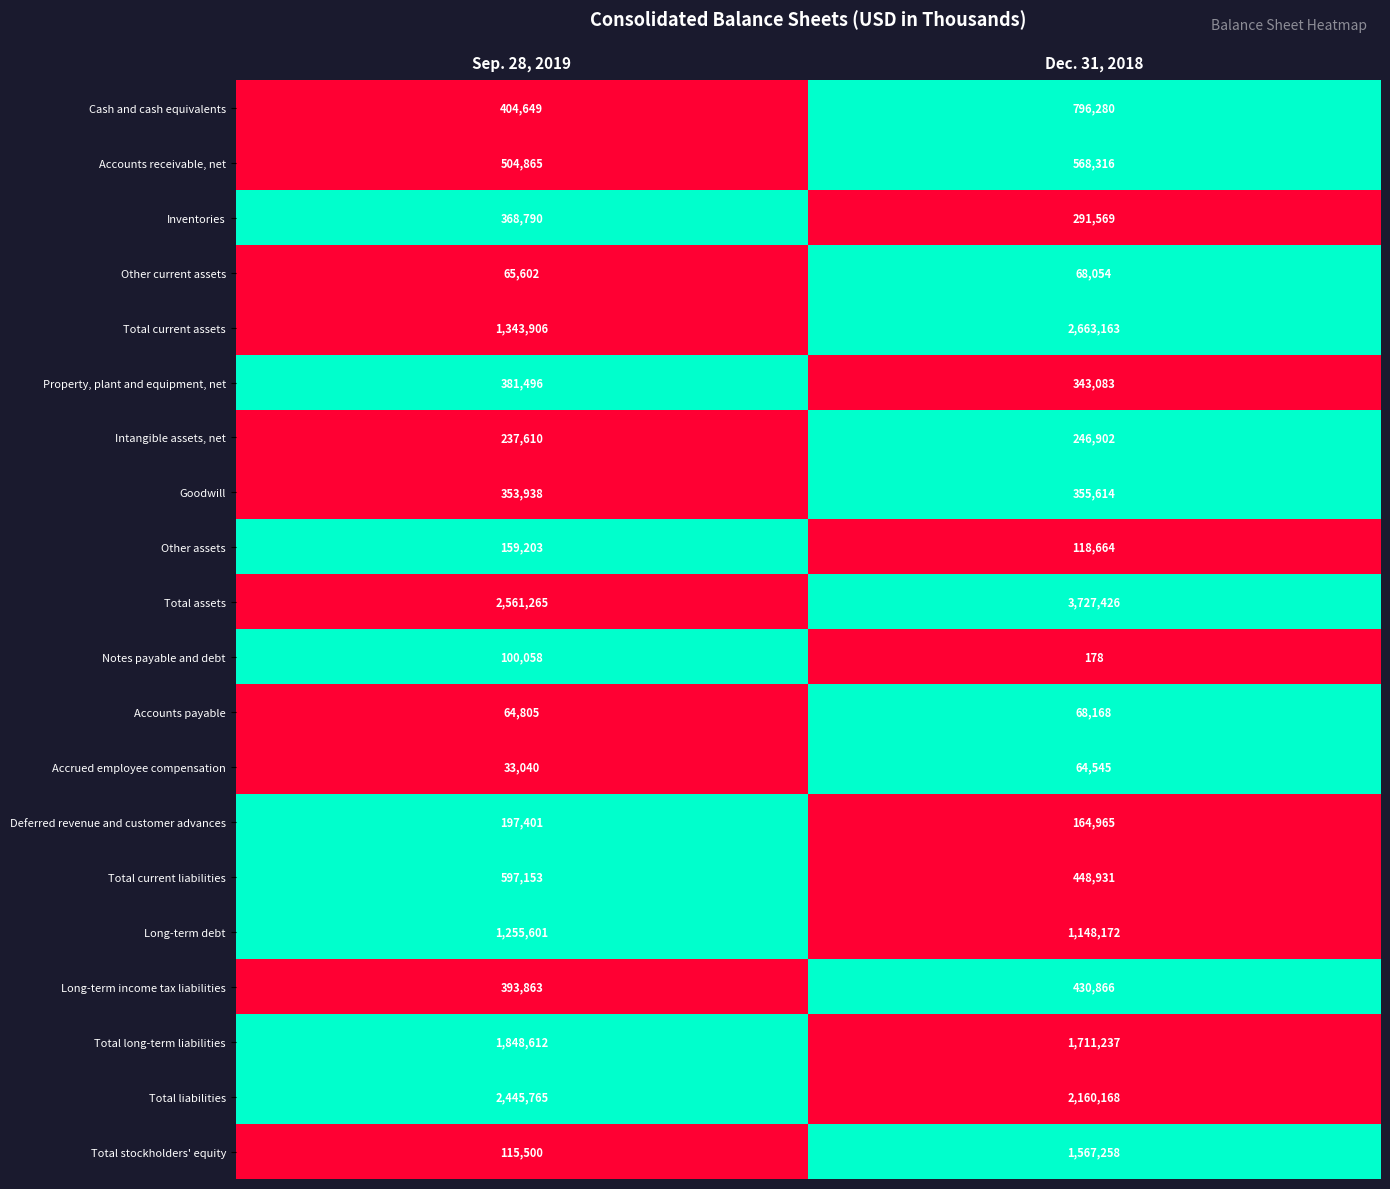

At which label does Long-term debt reach its minimum?

Dec. 31, 2018